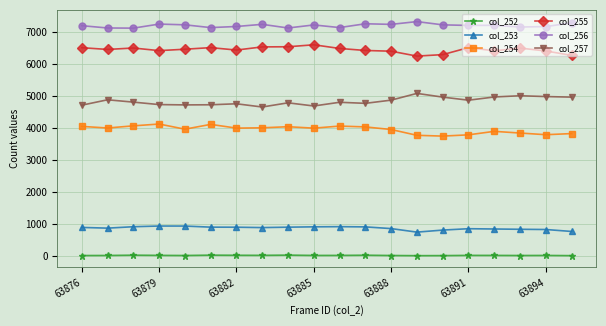

True or false: col_254 and col_255 intersect in this chart.

False